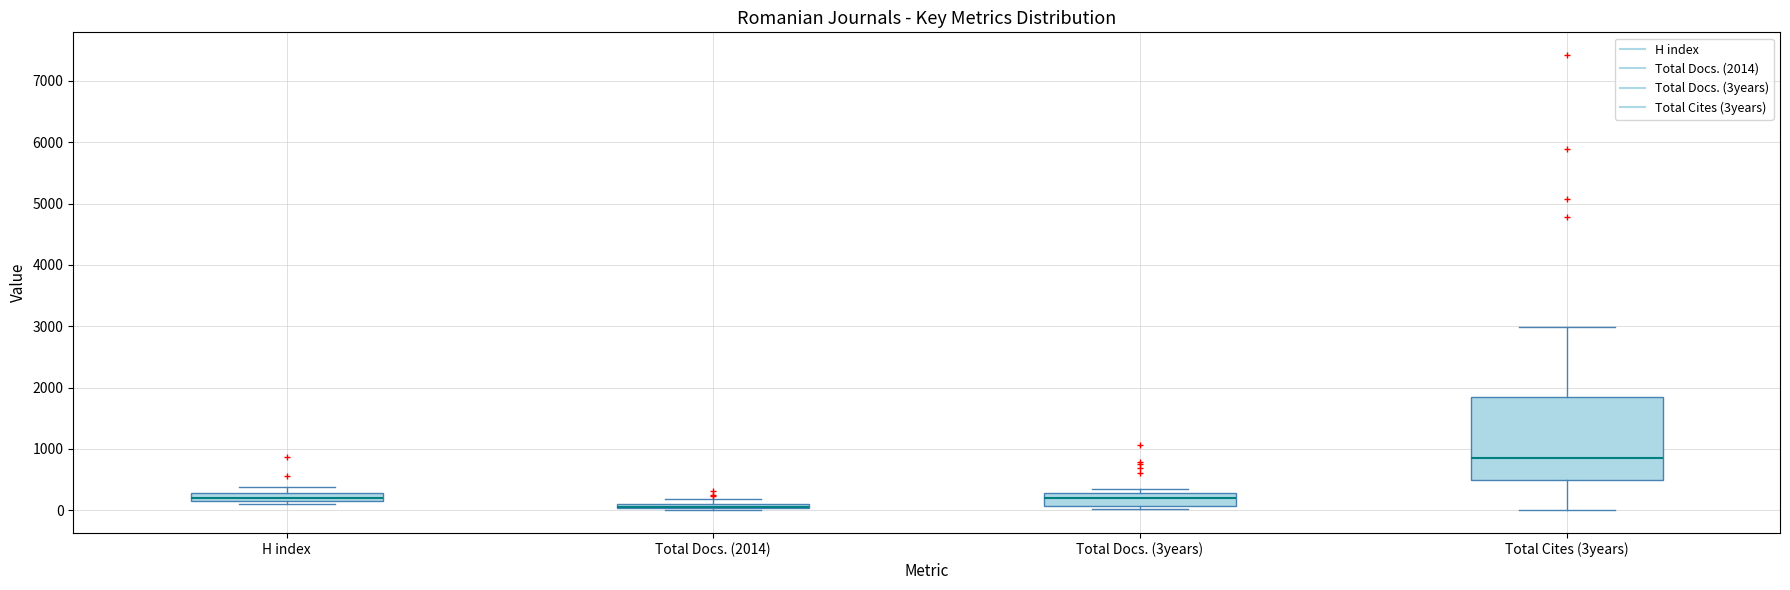

Where does the upper whisker of the box for Total Cites (3years) end on the y-axis? The values are not printed on the chart, so give them approximately, as read against the axis.

3000